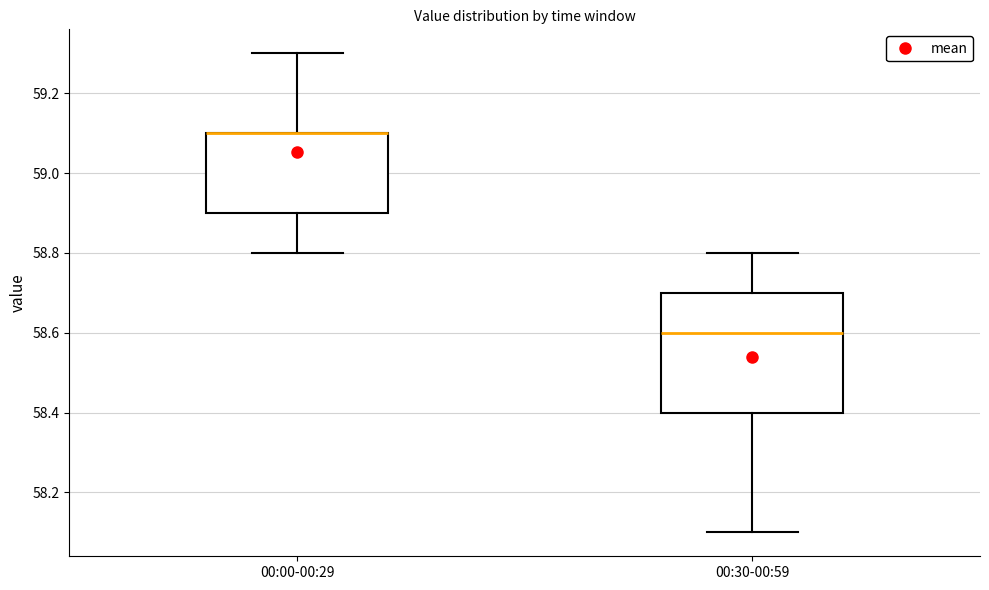

Which box is the tallest, from its lower edge to its upper edge?

00:30-00:59